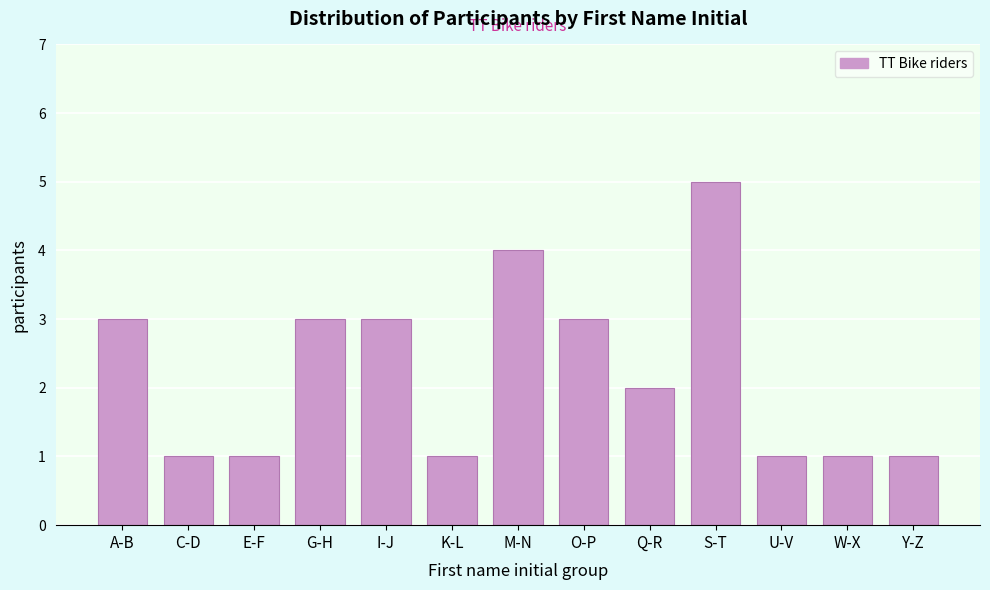

Reading left to right, transcribe all the data shown in this chart.

3	1	1	3	3	1	4	3	2	5	1	1	1